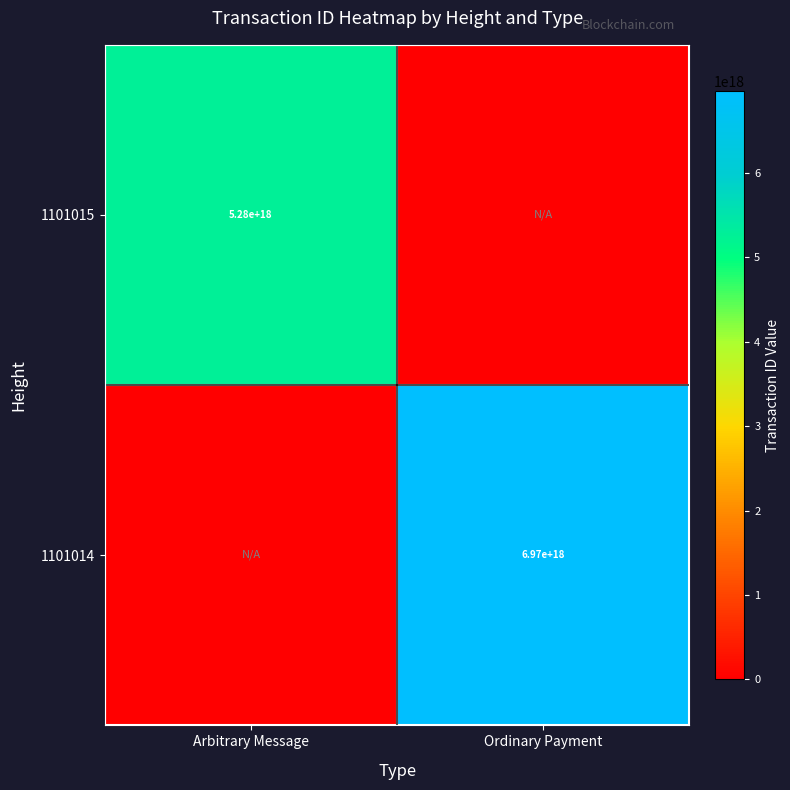

The 1101014 series shows 6970000000000000000 at Ordinary Payment. True or false?

True